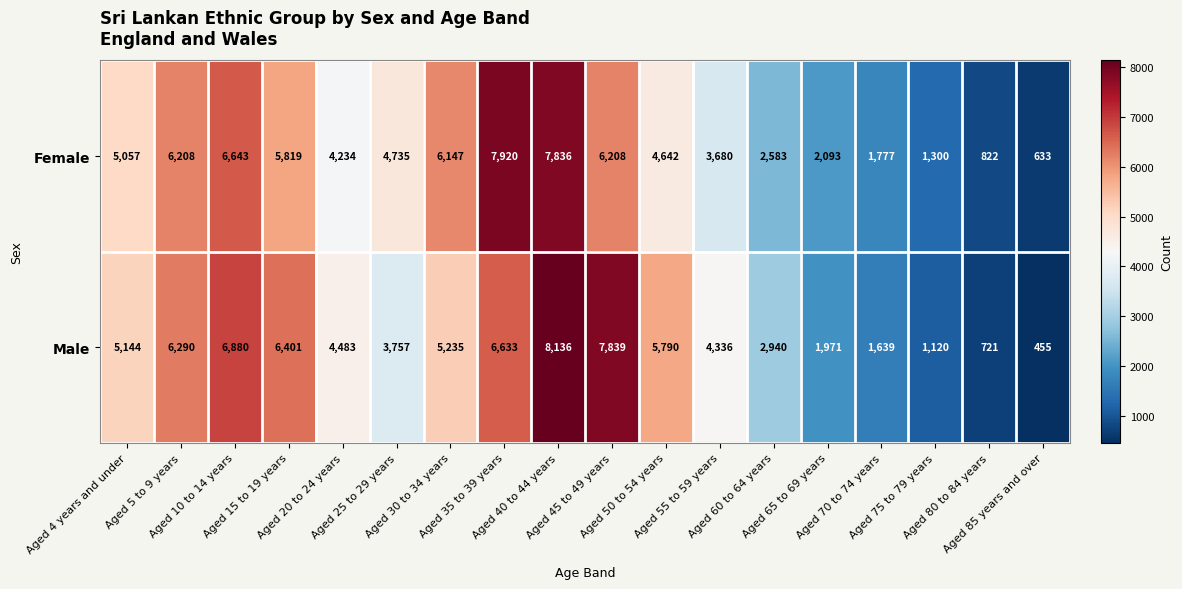

Which series has the largest total across all categories?

Male